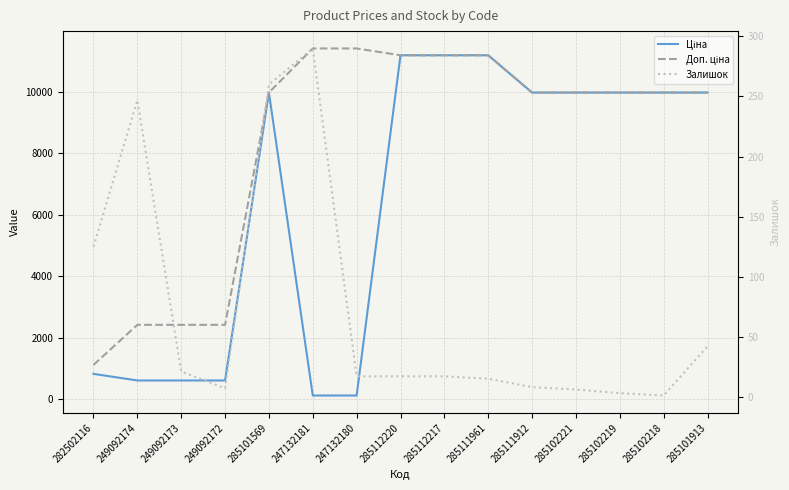

List the labels in order of Залишок value, largest first.

247132181, 285101569, 249092174, 282502116, 285101913, 249092173, 247132180, 285112220, 285112217, 285111961, 285111912, 249092172, 285102221, 285102219, 285102218